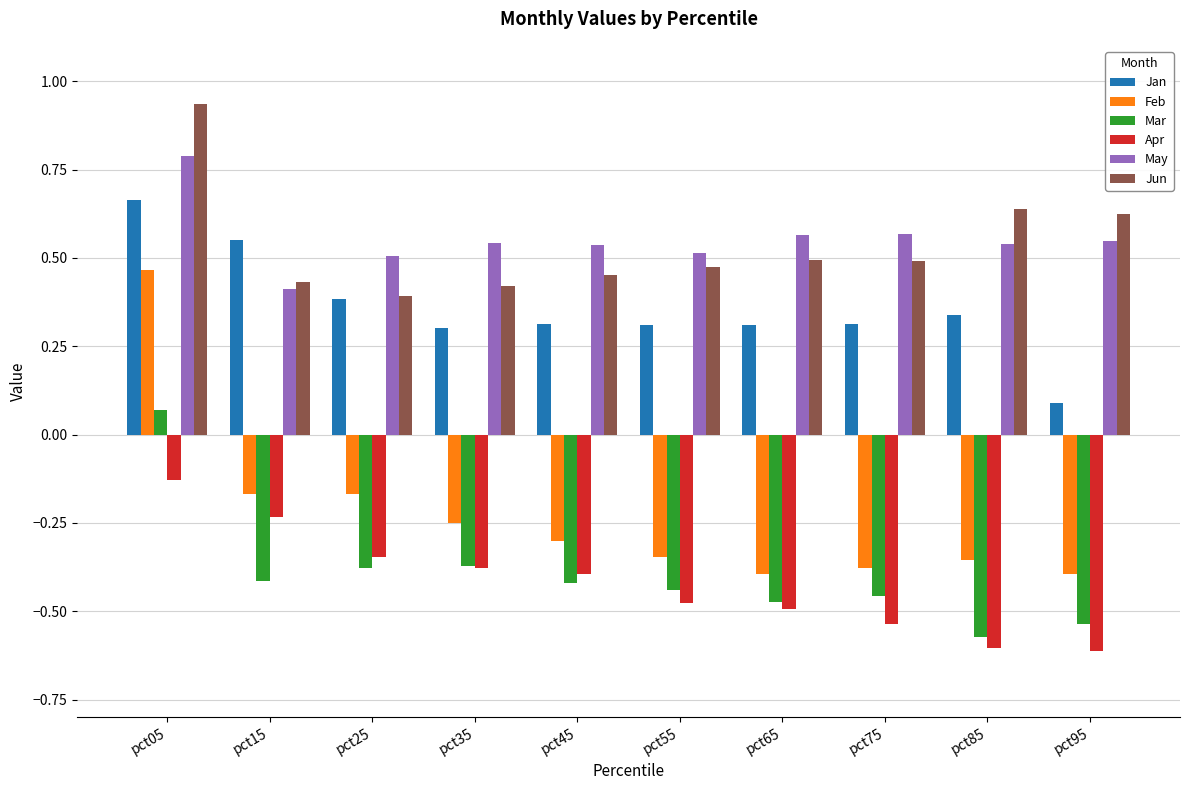

The May series shows 0.8 at pct05. True or false?

True